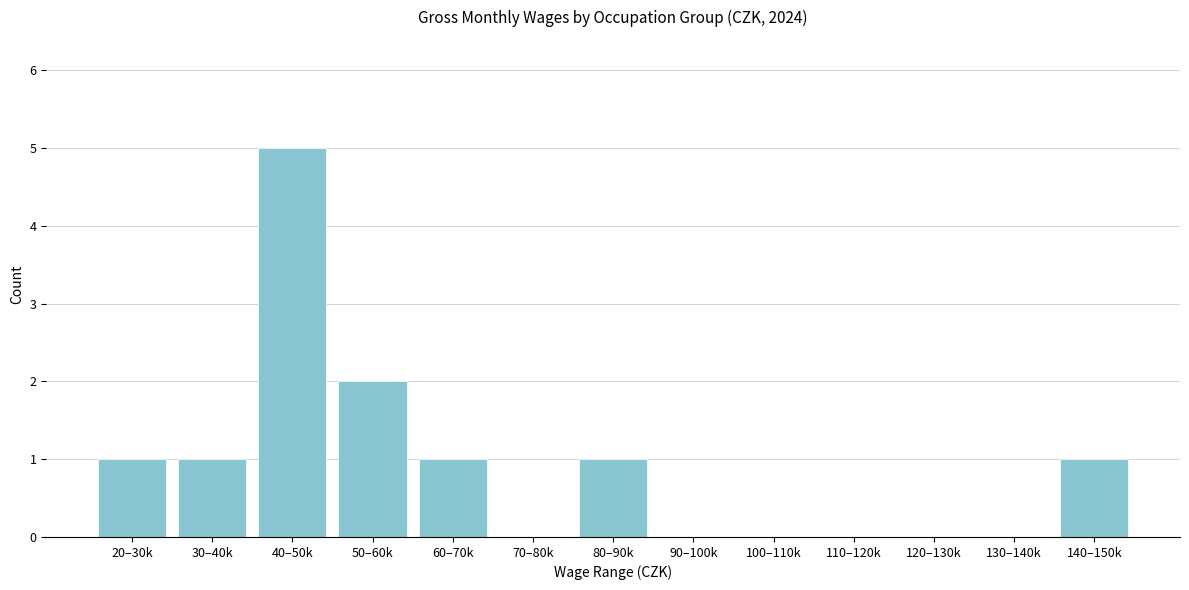

Reading left to right, what are all the values shown in this chart?

20–30k=1	30–40k=1	40–50k=5	50–60k=2	60–70k=1	70–80k=0	80–90k=1	90–100k=0	100–110k=0	110–120k=0	120–130k=0	130–140k=0	140–150k=1